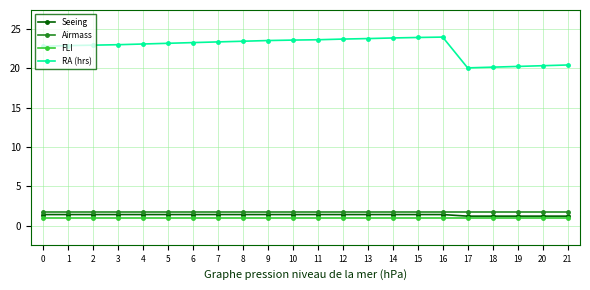

What is the value of the Airmass point at the 15th from the left?

1.7